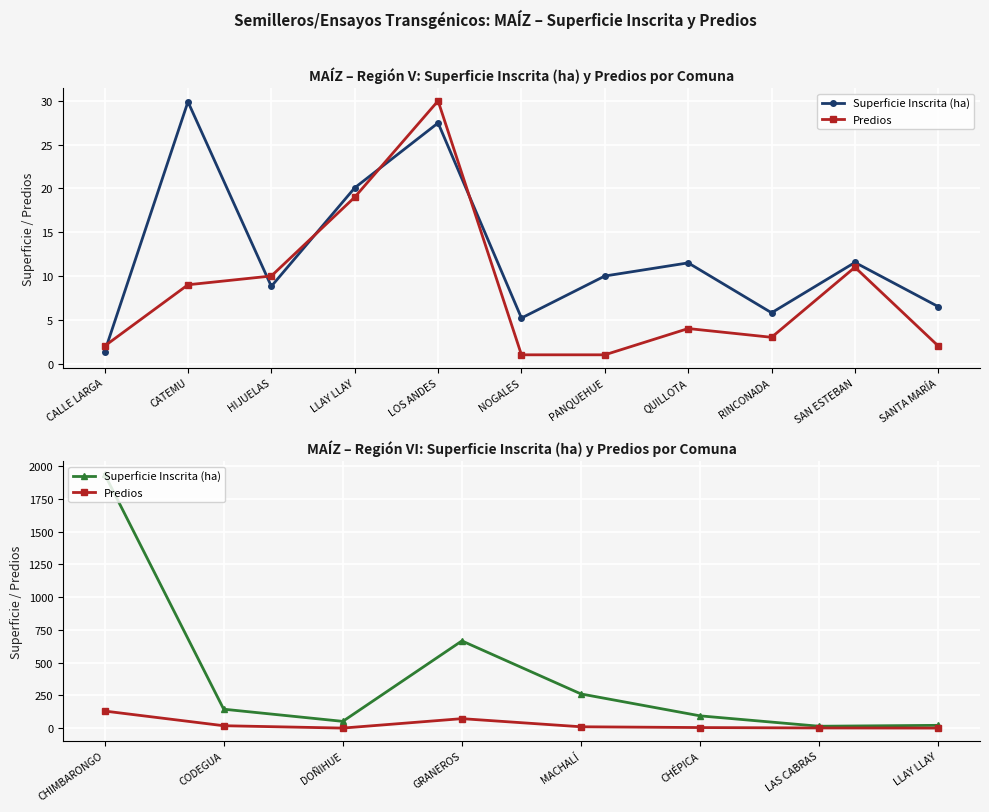

What is the maximum value for Superficie Inscrita (ha)?

1938.5